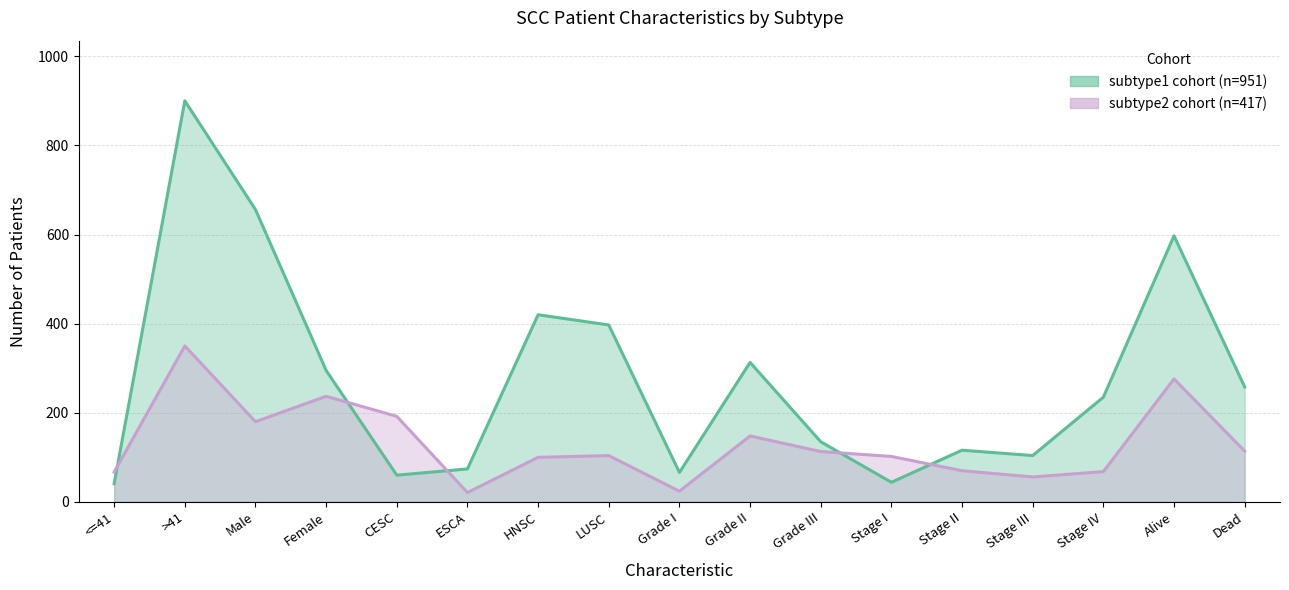

Count the number of data series in this chart.

2